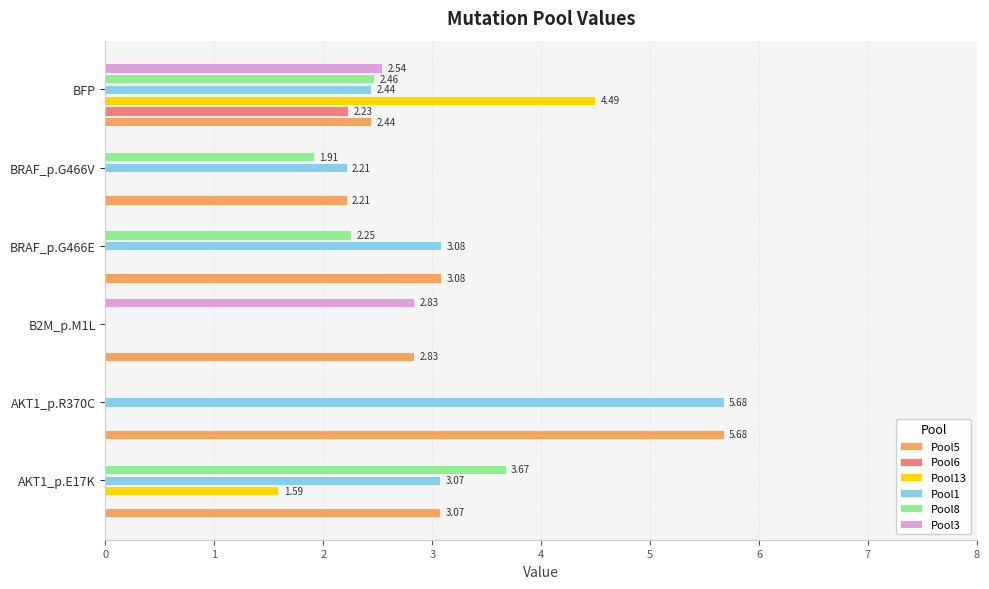

What is the greatest value displayed?

5.7